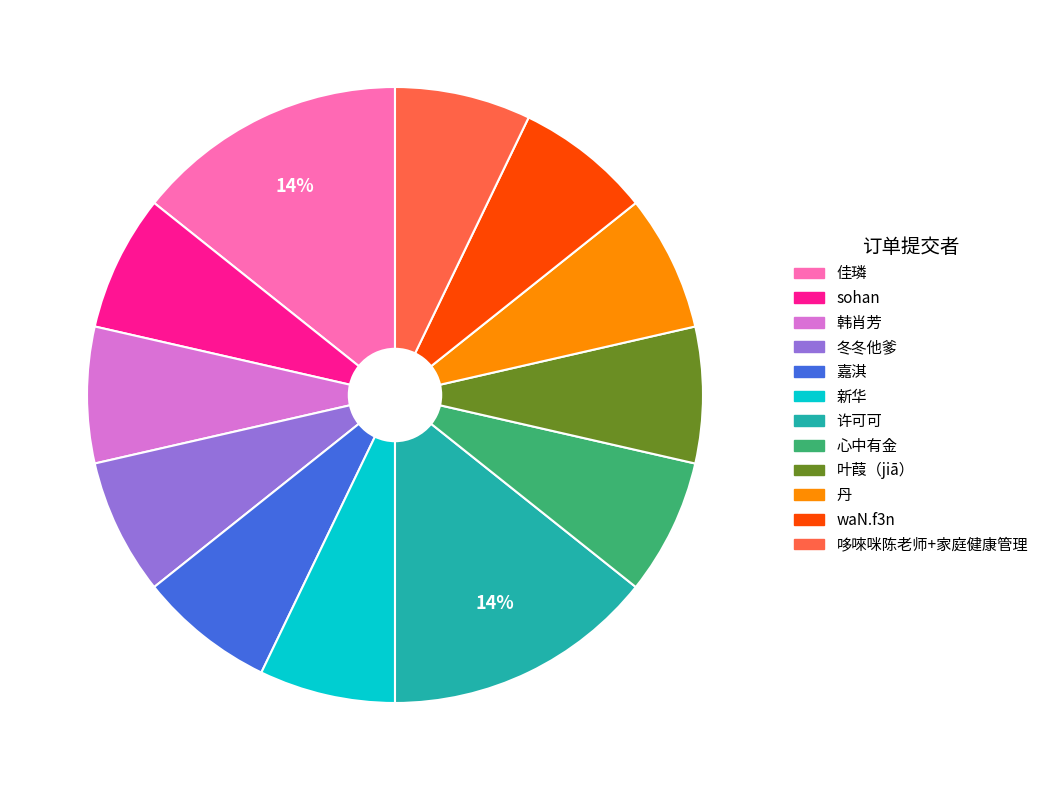

Is there a majority slice in this chart?

No